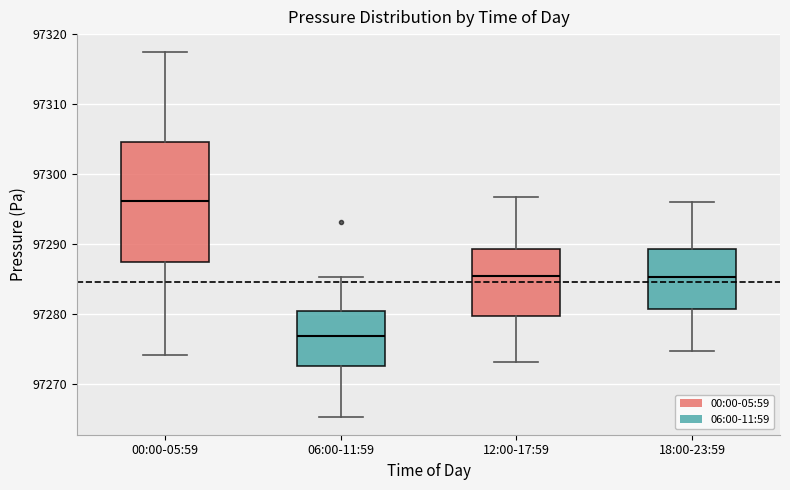

Reading left to right, read every box against the y-axis: the position of its median line, the range the box covers, and the ends of its whiskers. The values are not printed on the chart, so give them approximately, as read against the axis.

00:00-05:59: median 97296, box 97288 to 97305, whiskers 97274 to 97317
06:00-11:59: median 97277, box 97273 to 97281, whiskers 97265 to 97285
12:00-17:59: median 97286, box 97280 to 97289, whiskers 97273 to 97297
18:00-23:59: median 97285, box 97281 to 97289, whiskers 97275 to 97296